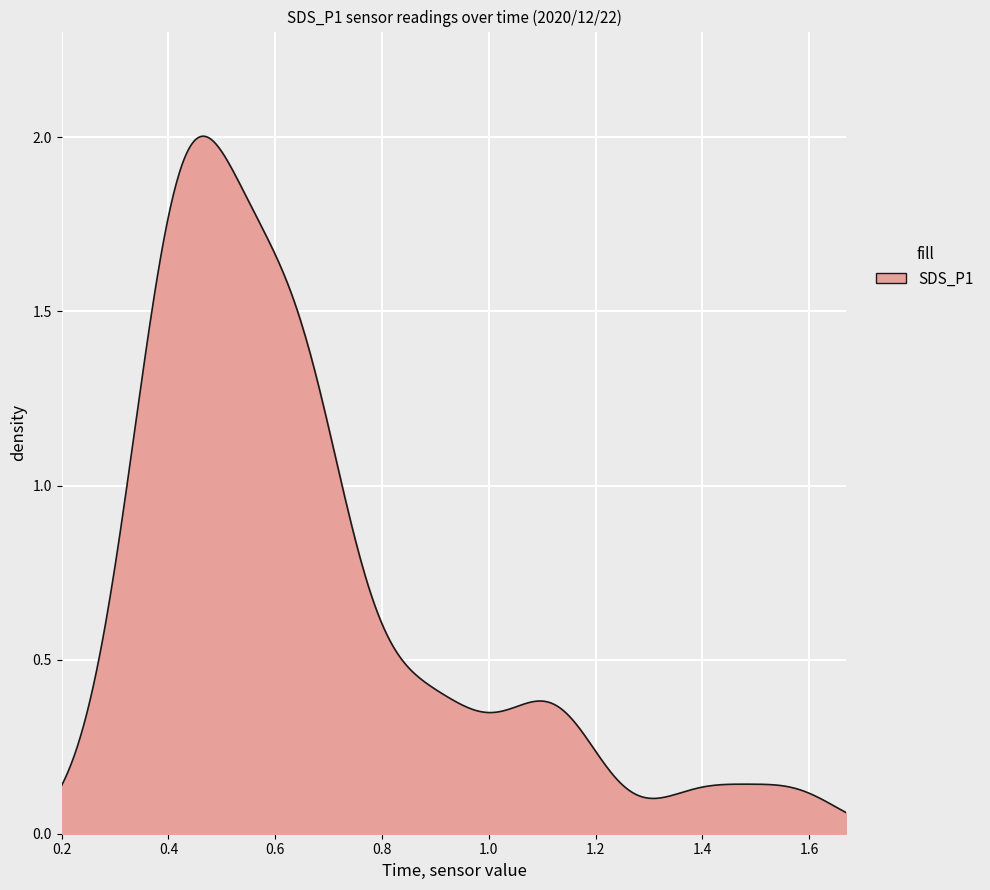

True or false: the data has more than 2 interior local peaks.

True